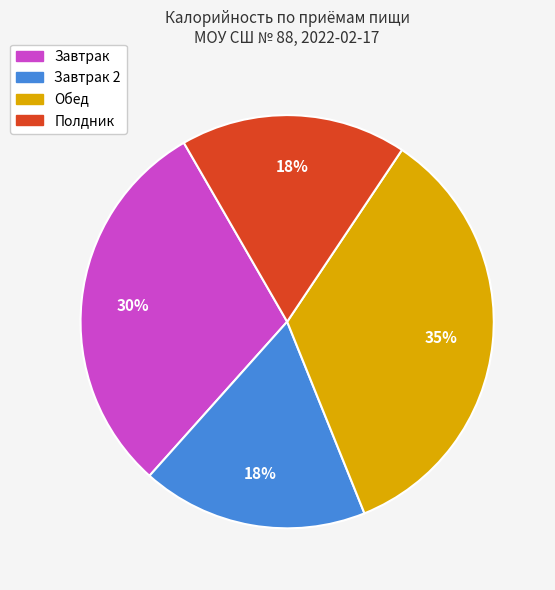

Does any single category account for the majority?

No